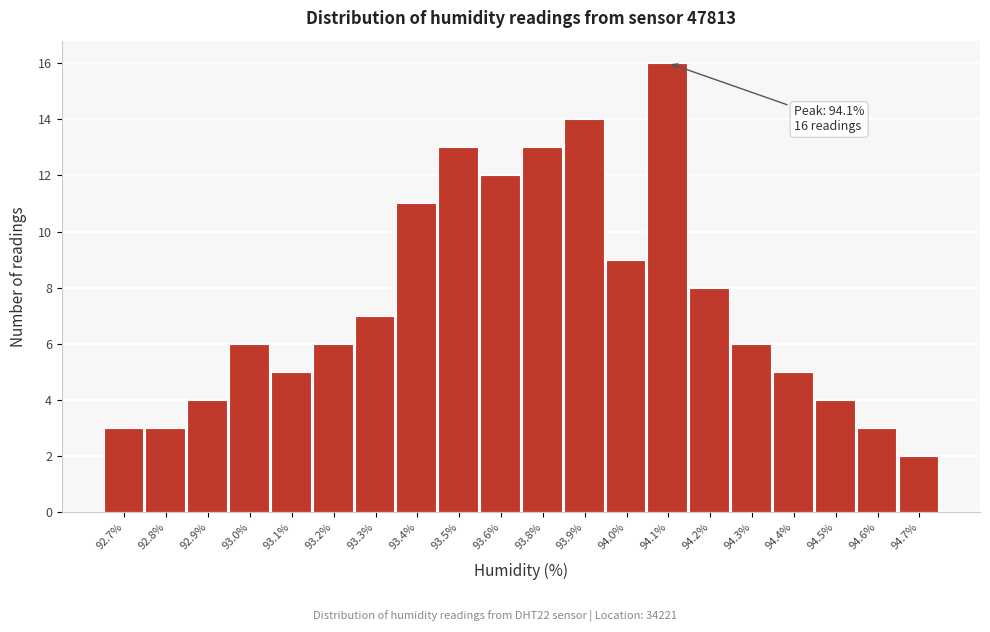

Reading left to right, list all the values displayed in this chart.

3	3	4	6	5	6	7	11	13	12	13	14	9	16	8	6	5	4	3	2